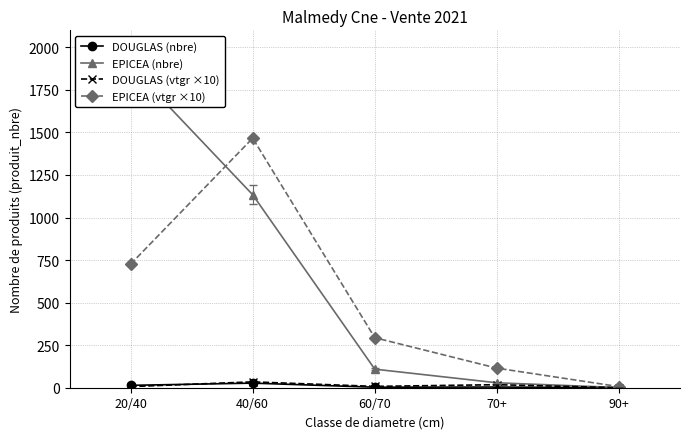

True or false: EPICEA (vtgr ×10) has more than 2 points higher than both neighbors.

False